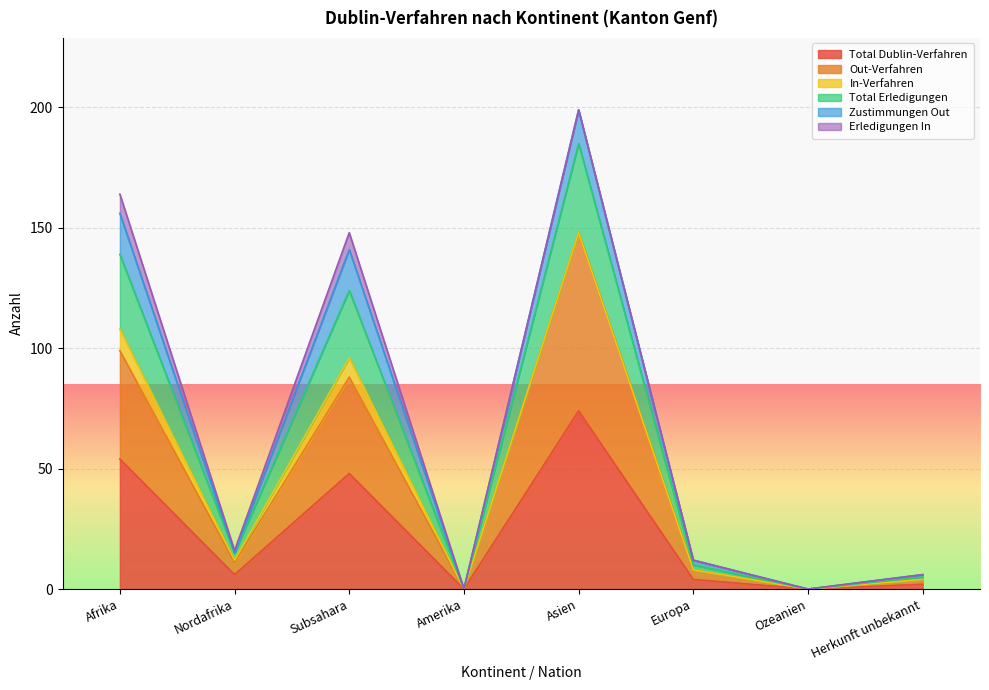

True or false: Total Erledigungen has more than 0 interior local peaks.

True